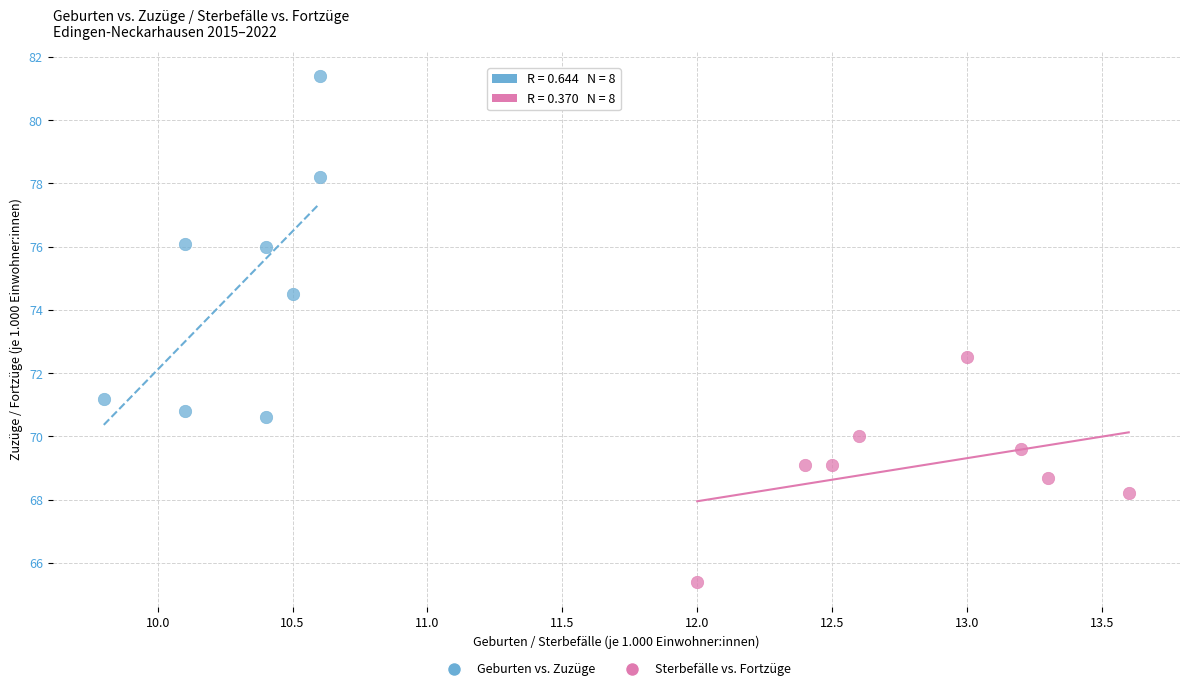

Which series reaches the minimum Y coordinate?

Sterbefälle vs. Fortzüge